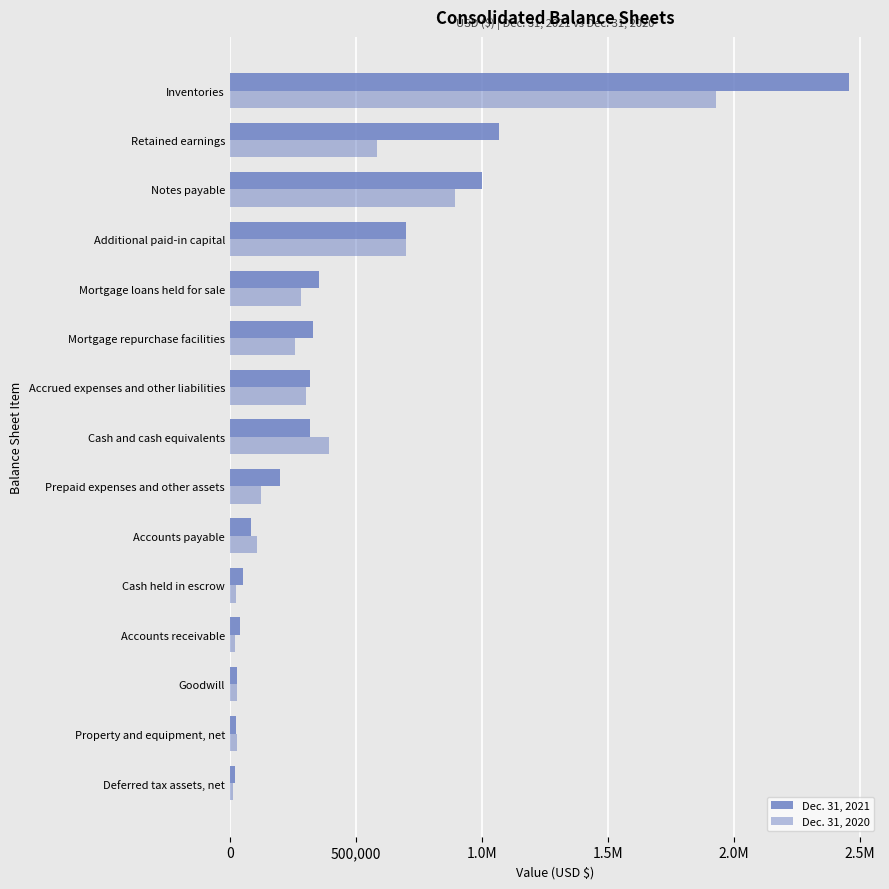

What is the minimum value for Dec. 31, 2020?

12450